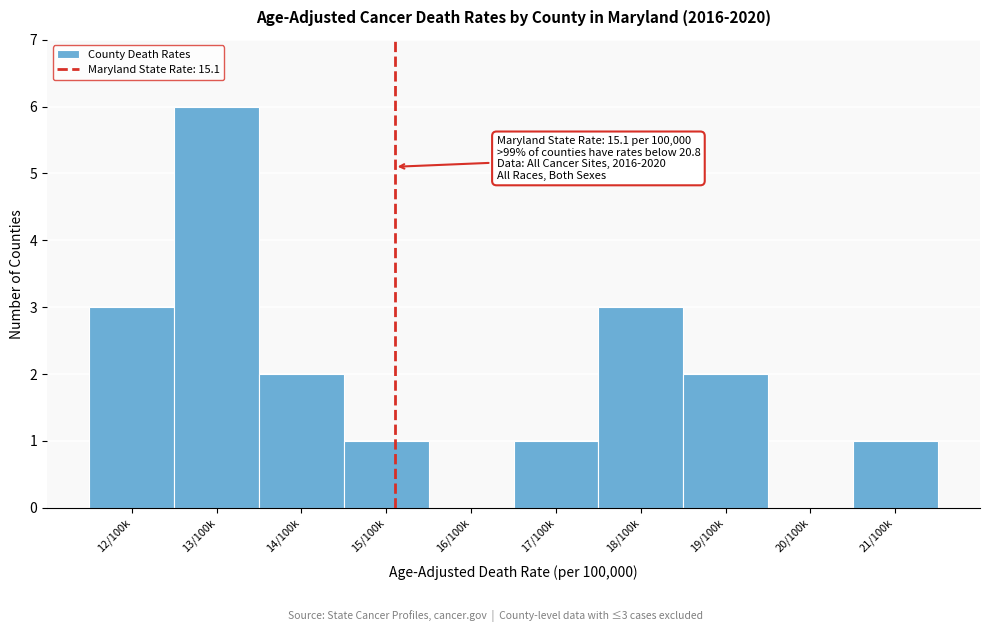

Reading left to right, what are all the values shown in this chart?

12/100k=3	13/100k=6	14/100k=2	15/100k=1	16/100k=0	17/100k=1	18/100k=3	19/100k=2	20/100k=0	21/100k=1